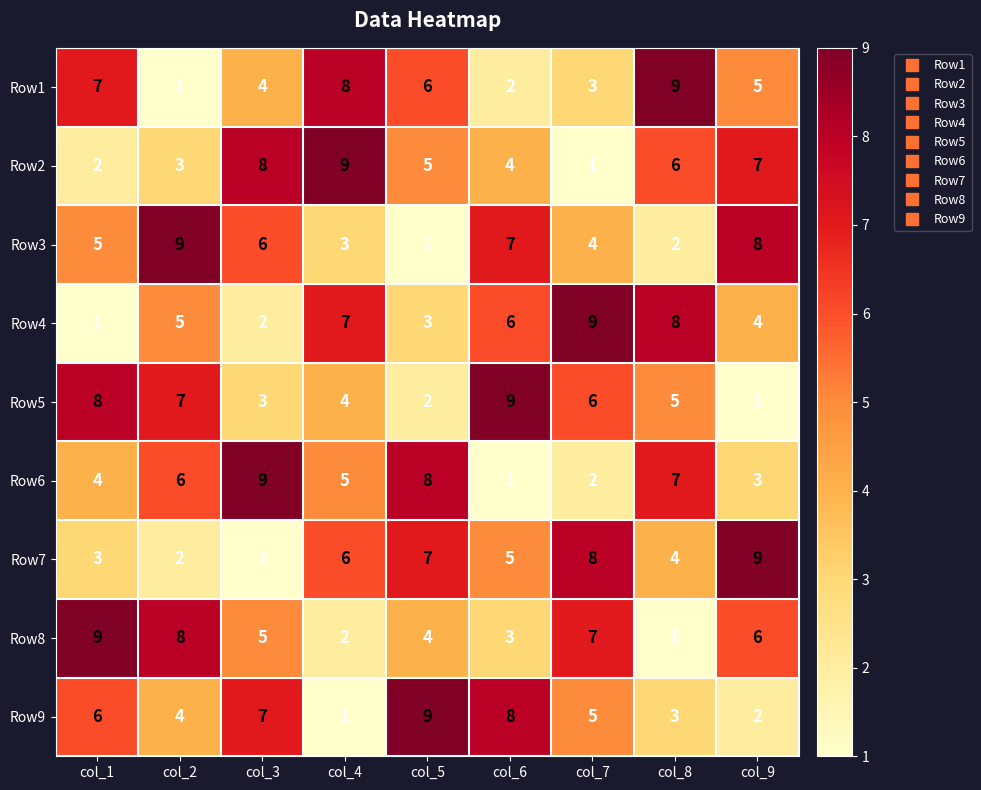

Is it true that Row9 equals 2 at col_9?

True